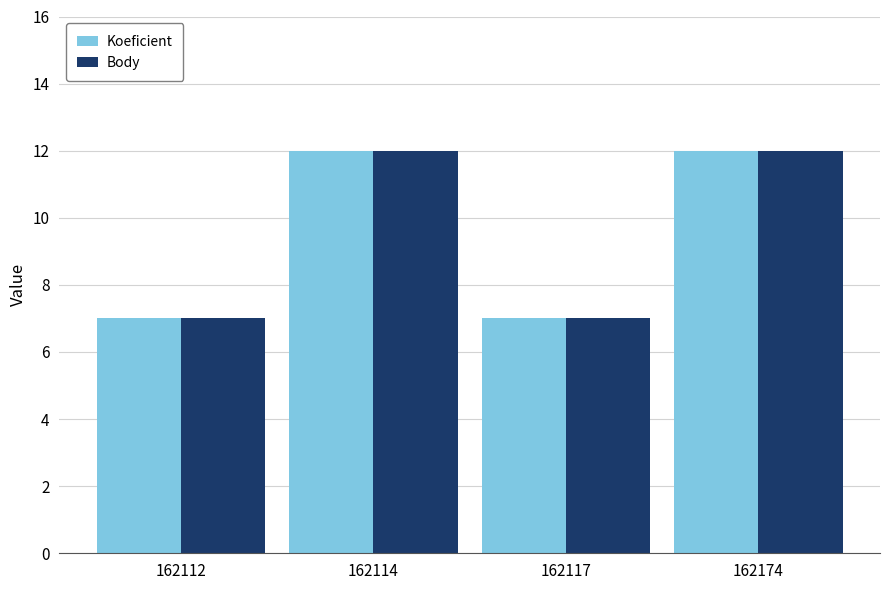

What is the difference between the maximum and minimum values in the Body series?

5